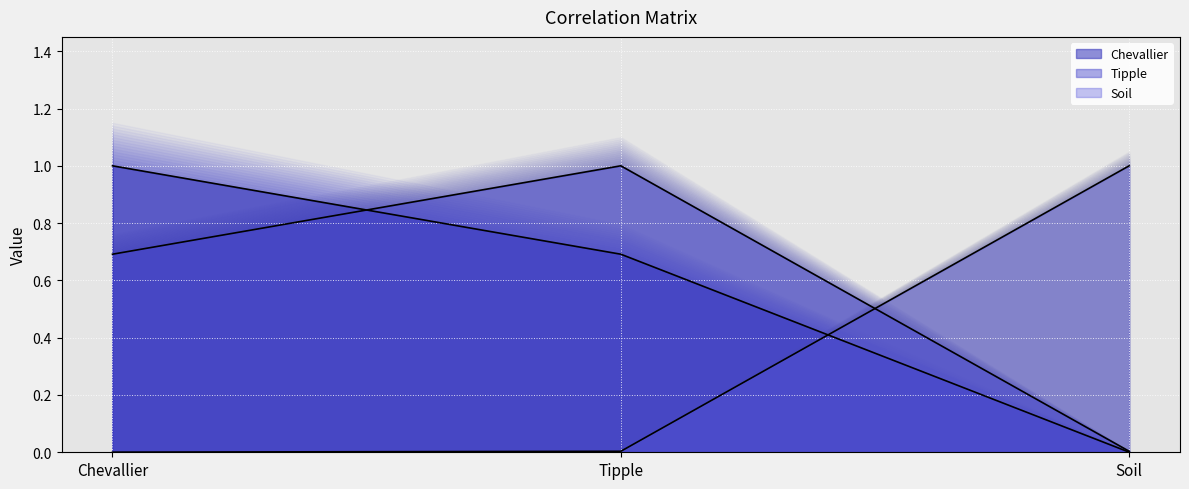

Does the chart display data point markers on the line(s)?

No